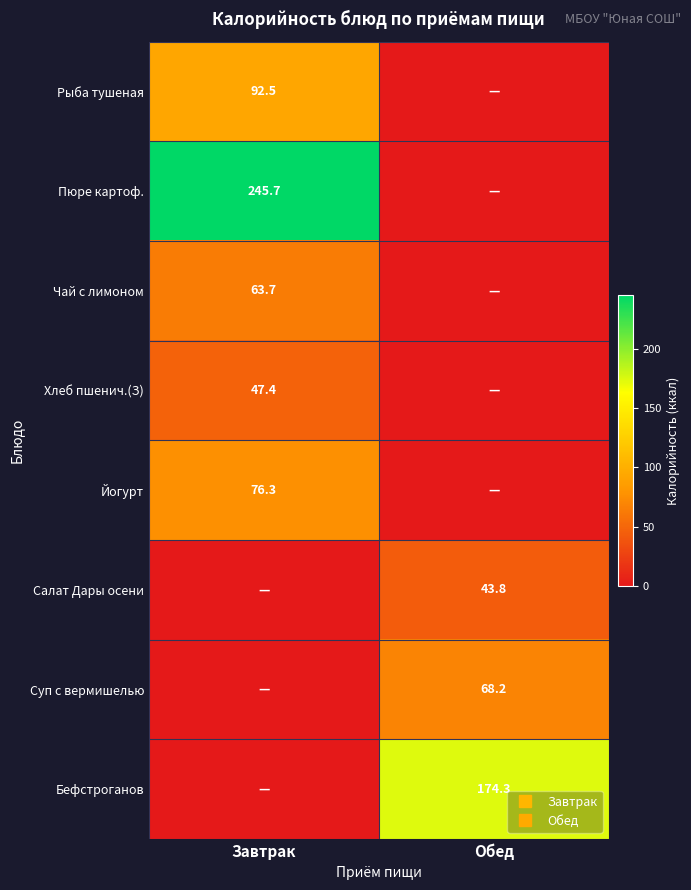

What is the difference between the Суп с вермишелью values at Обед and Завтрак?

68.2